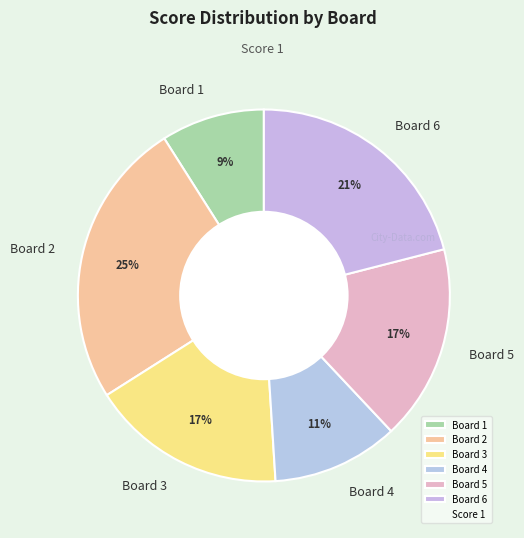

To the nearest percent, what portion does Board 2 represent?

25%